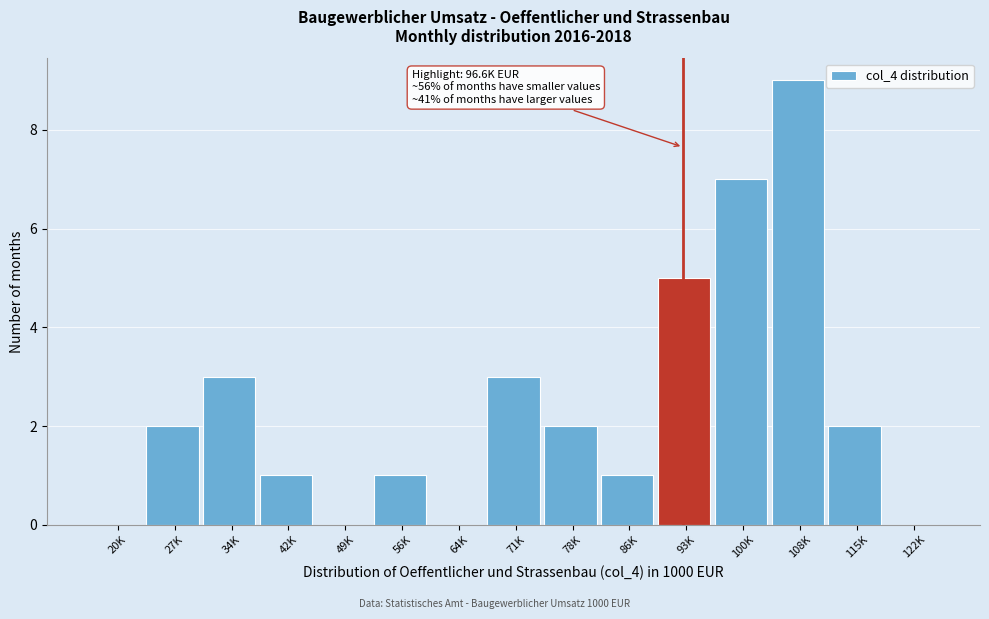

Reading right to left, extract all data points from this chart.

122K=0	115K=2	108K=9	100K=7	93K=5	86K=1	78K=2	71K=3	64K=0	56K=1	49K=0	42K=1	34K=3	27K=2	20K=0